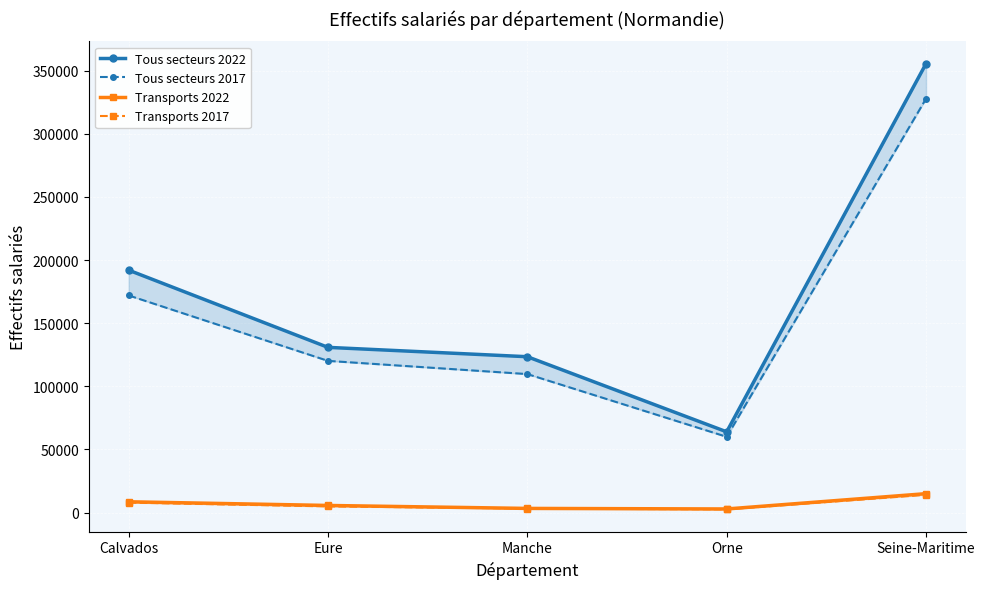

True or false: Tous secteurs 2017 and Tous secteurs 2022 intersect in this chart.

False